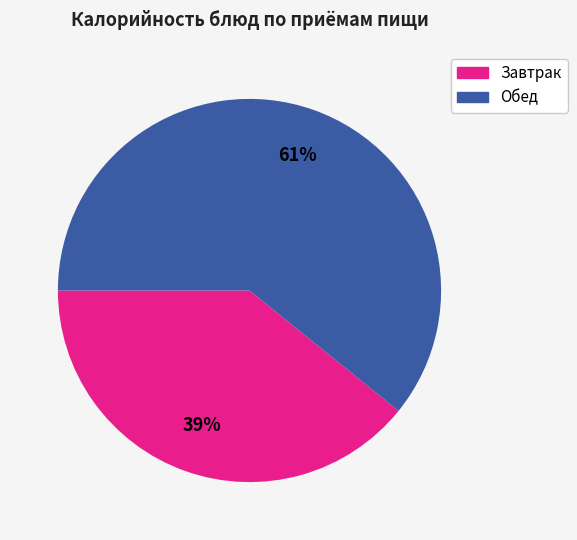

Does any single category account for the majority?

Yes